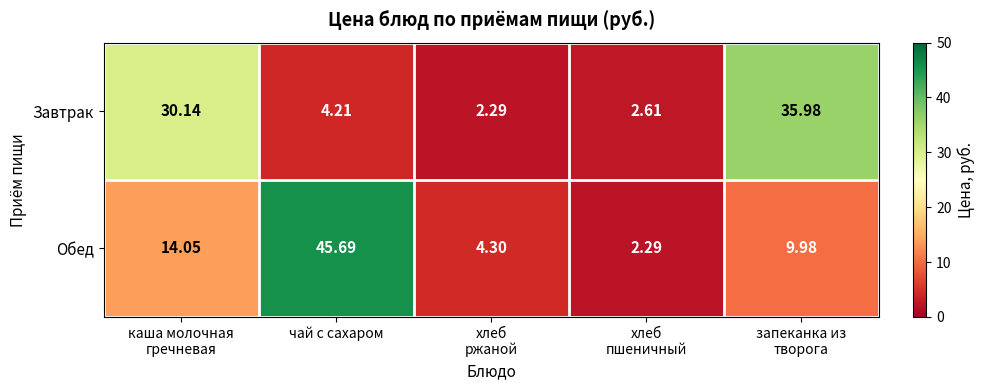

Rank the series by their average value, from lowest to highest.

Завтрак, Обед